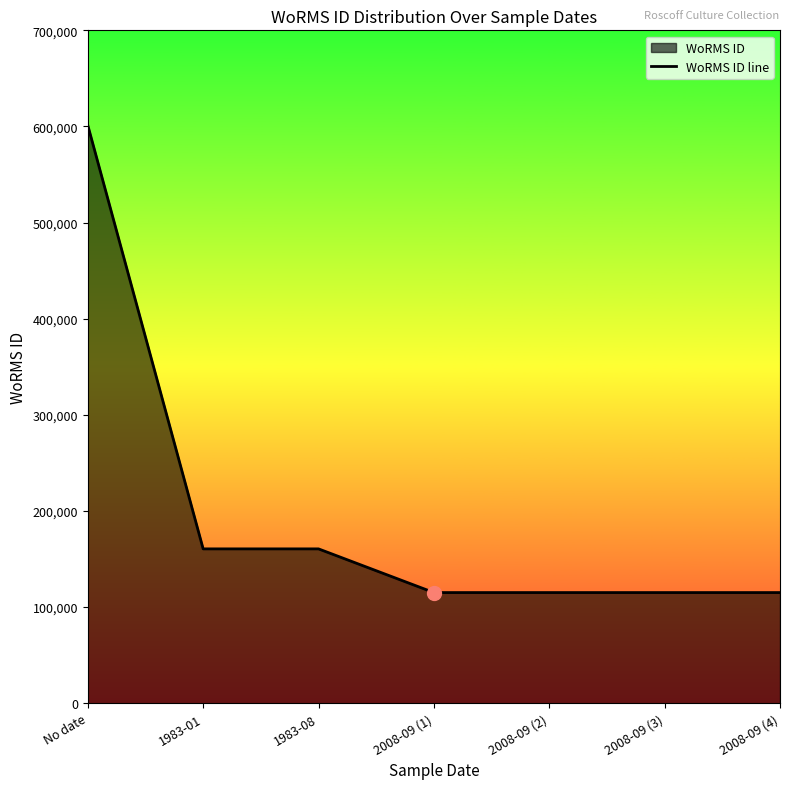

Which has a higher value, 1983-01 or 1983-08?

1983-01